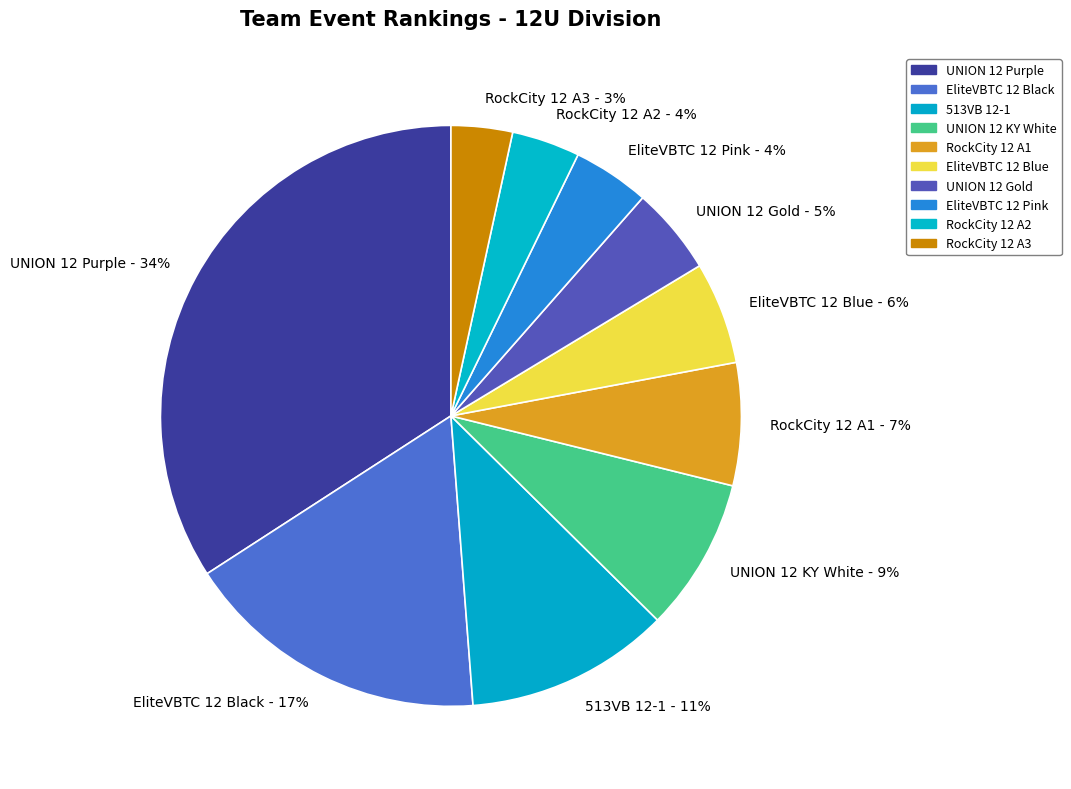

To the nearest percent, what is the average slice percentage?

10%